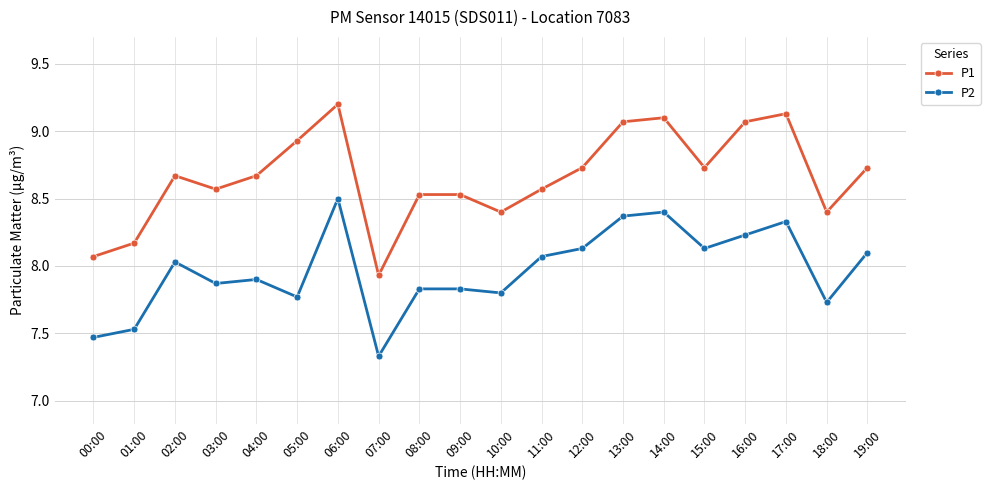

What value does the P1 series have at 06:00?

9.2